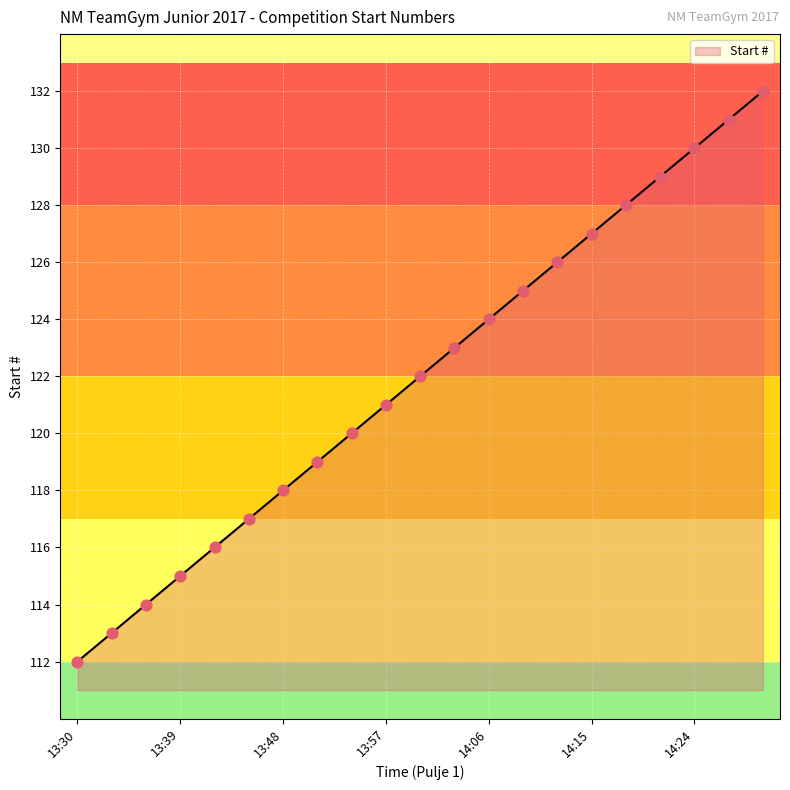

What is the difference between the maximum and minimum values?

20